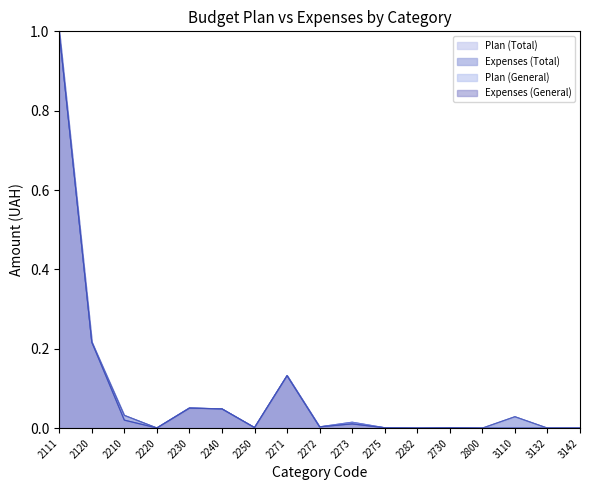

The value of Plan (General) at 2111 is 1.0. True or false?

True